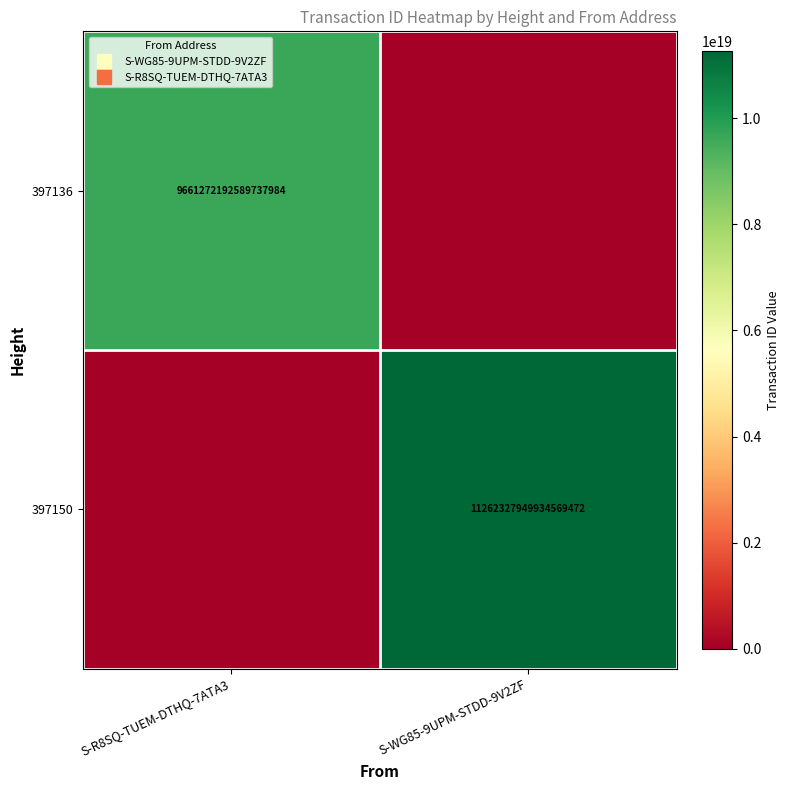

What is the difference between the 397136 values at S-R8SQ-TUEM-DTHQ-7ATA3 and S-WG85-9UPM-STDD-9V2ZF?

9661272192589737984